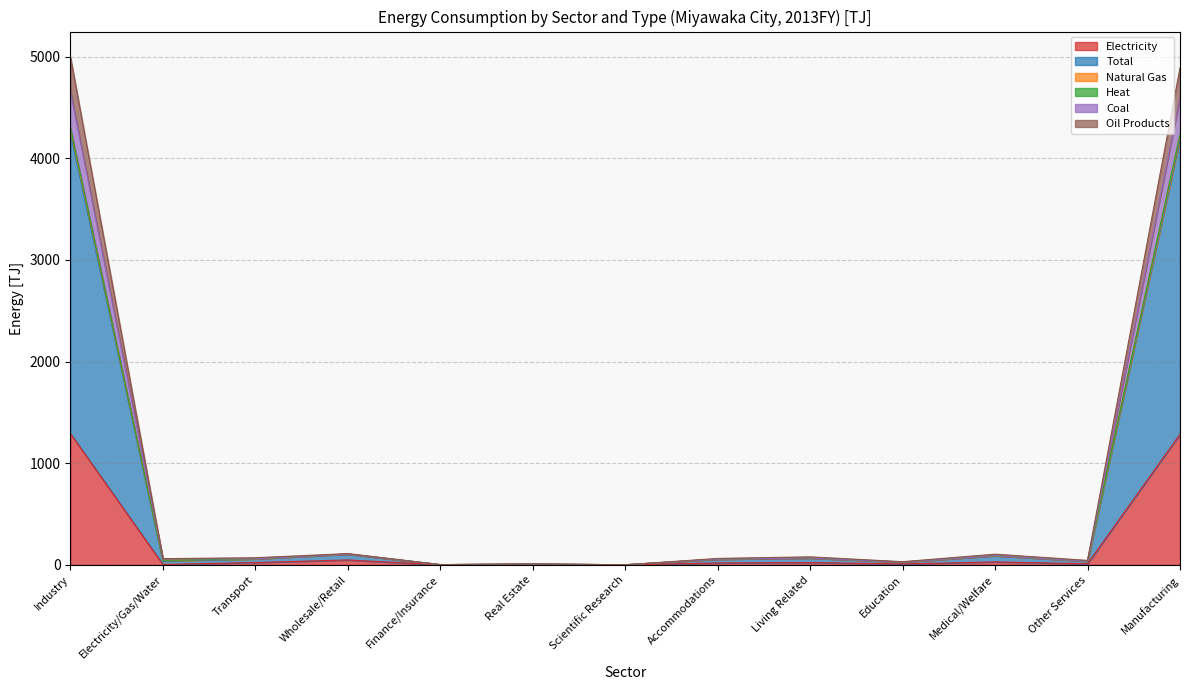

What is the label of the 2nd point from the left?

Electricity/Gas/Water